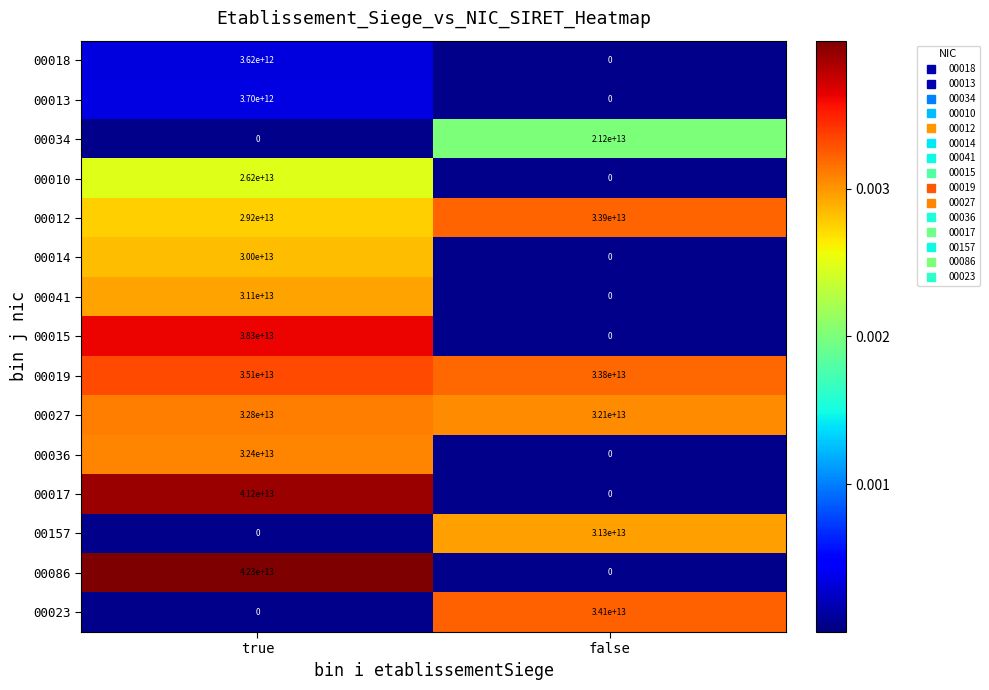

At which category is the sum across all series the highest?

true